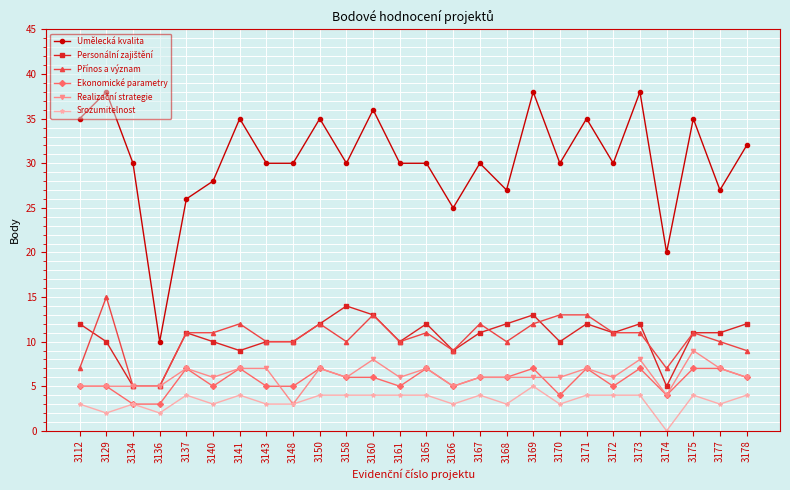

What value does the Ekonomické parametry series have at 3175?

7